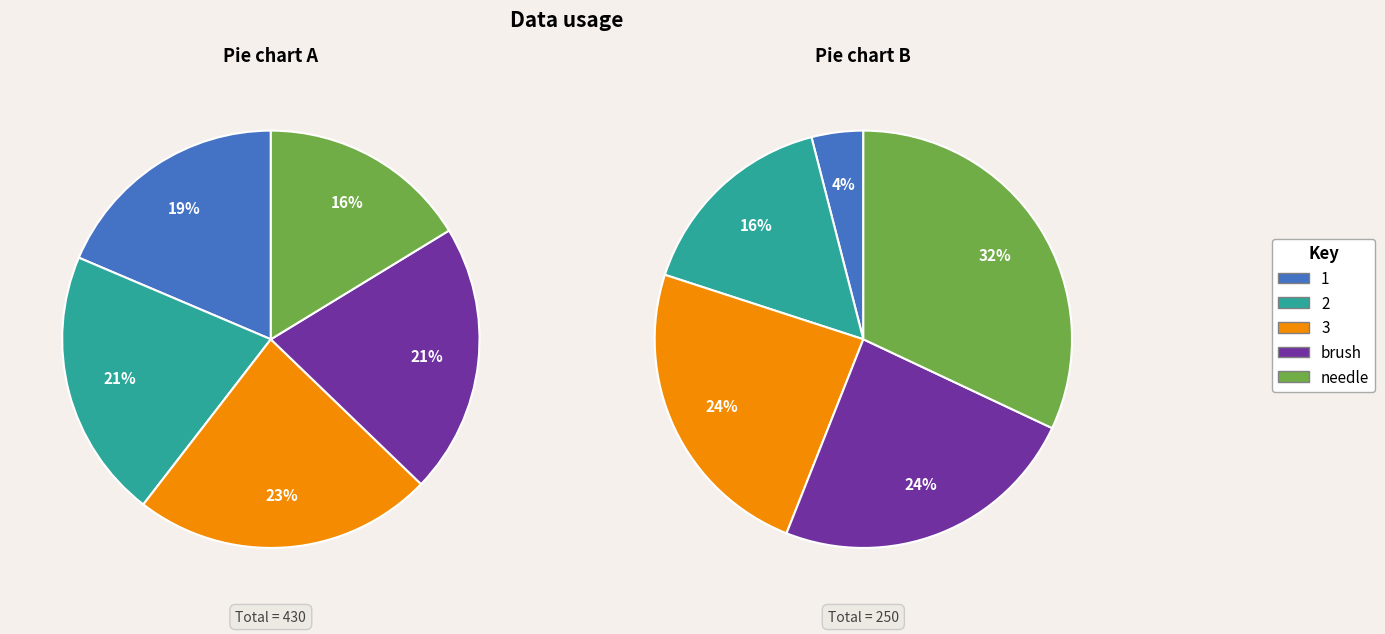

Is 2 the majority of the pie?

No